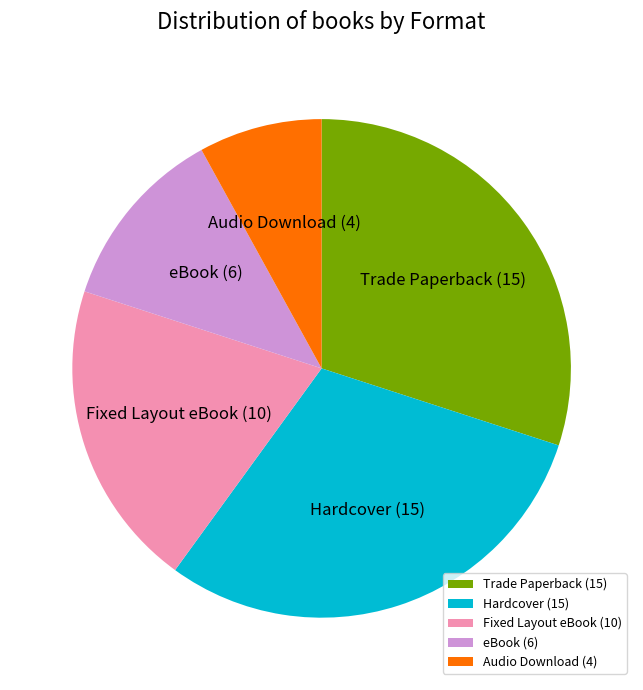

Which slice is the smallest?

Audio Download